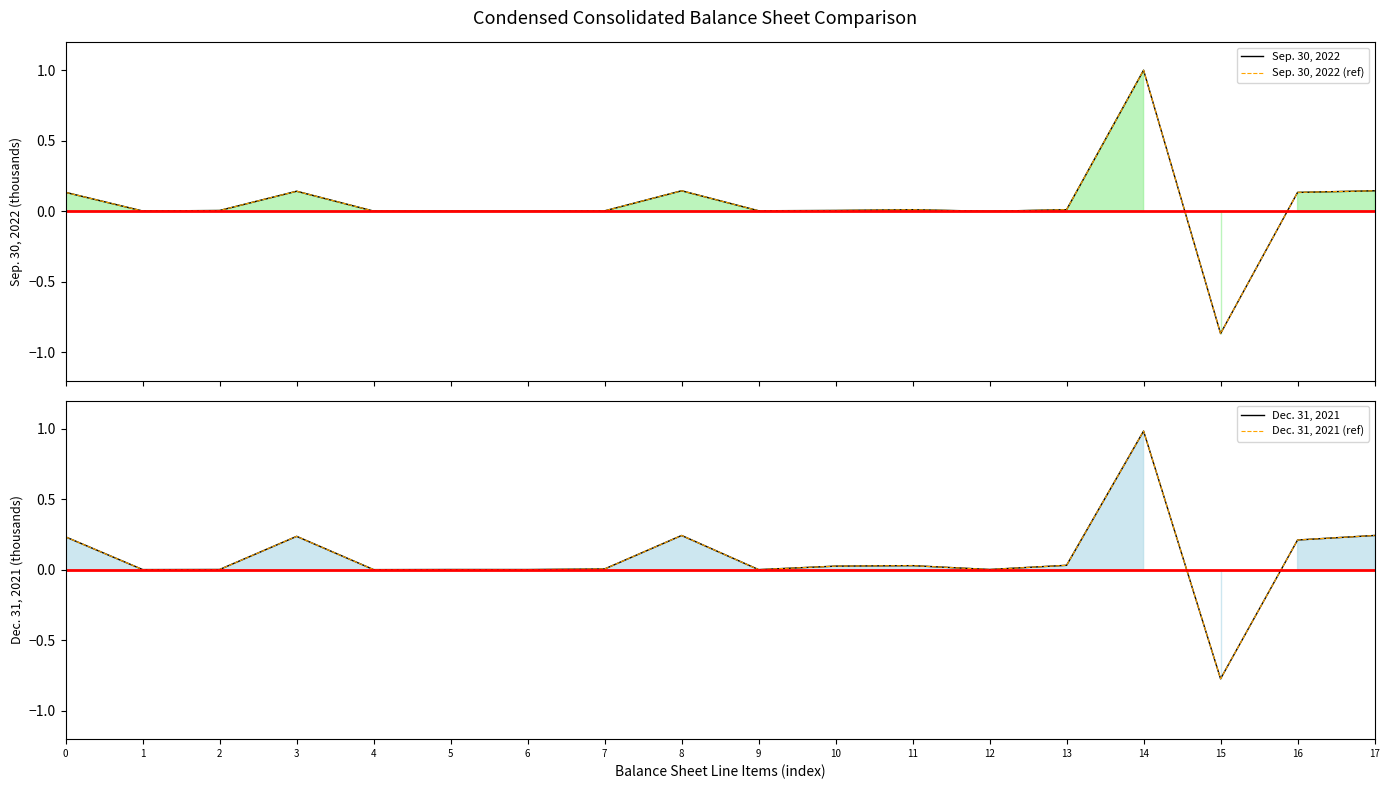

Between which two adjacent categories do Sep. 30, 2022 (ref) and Dec. 31, 2021 (ref) first intersect?

0 and 1